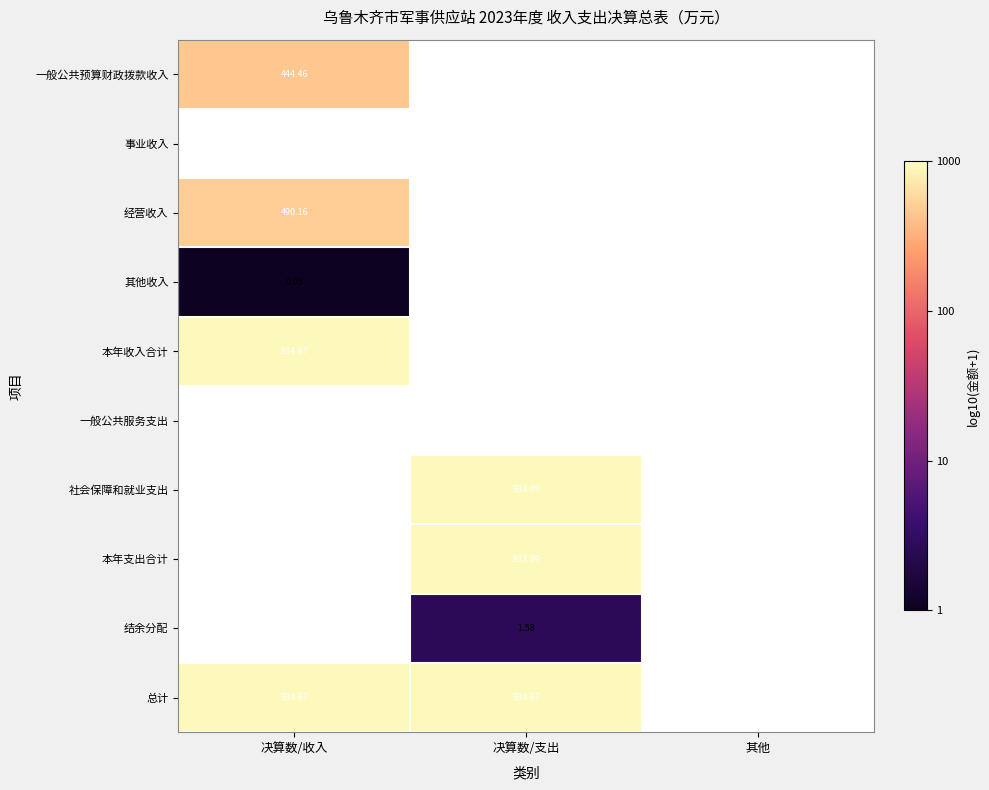

List the labels in order of 总计 value, smallest first.

其他, 决算数/收入, 决算数/支出